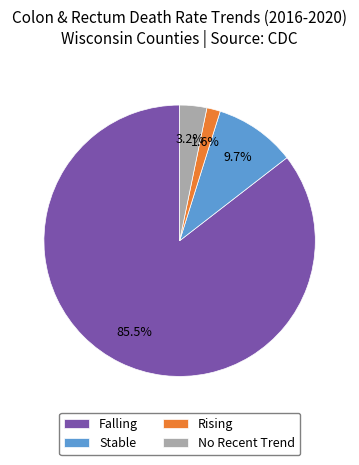

What is the ratio of the value at Stable to the value at No Recent Trend?

3.0